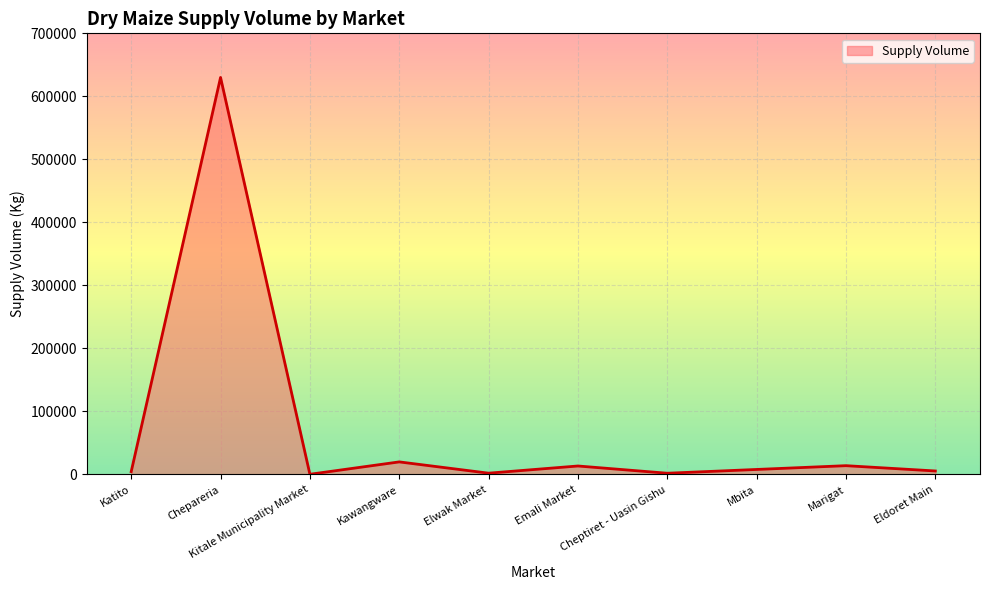

True or false: the data has more than 0 interior local peaks.

True